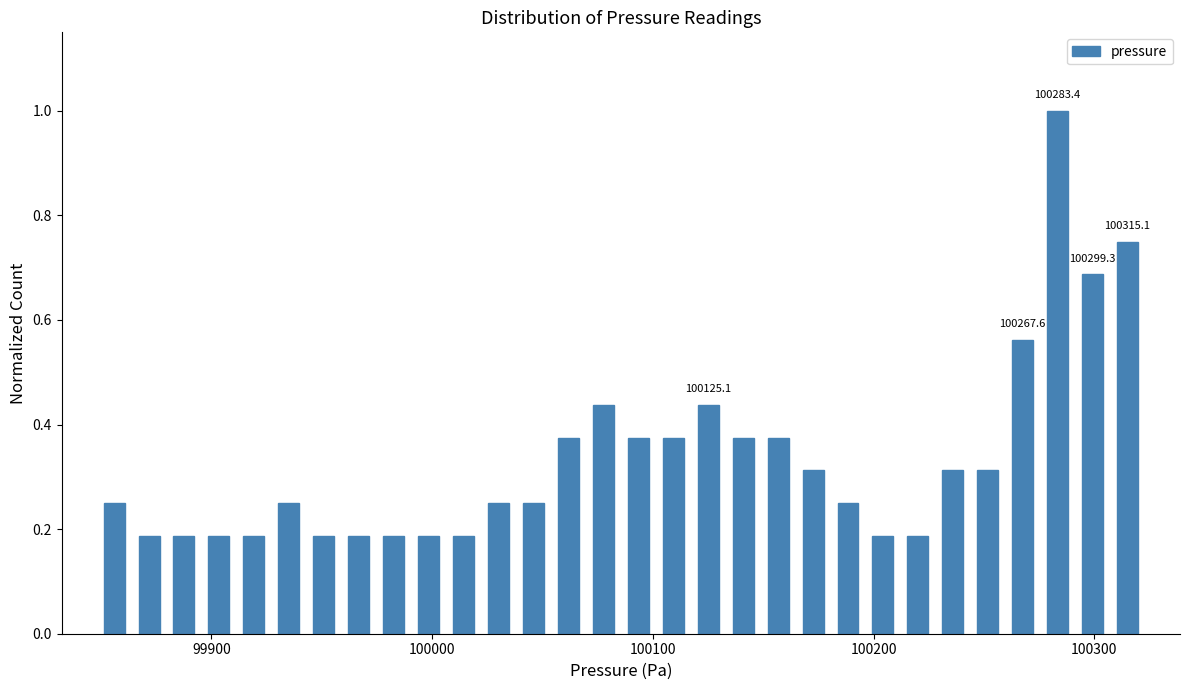

Around what value on the x-axis is the tallest bar? Give the approximate position of its centre, as read against the axis.

100280